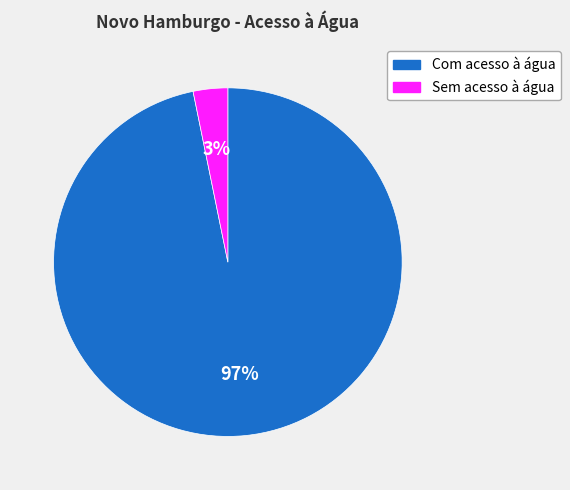

Do Sem acesso à água and Com acesso à água together represent more than half of the pie?

Yes